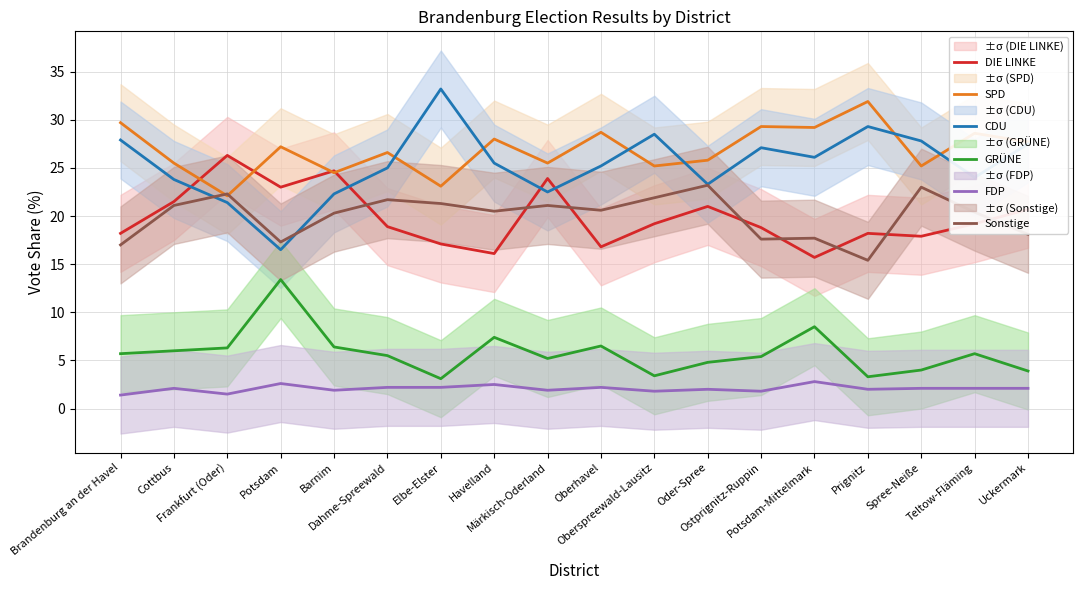

Reading right to left, list all the values displayed in this chart.

DIE LINKE: 20.7	19.2	17.9	18.2	15.7	18.8	21.0	19.2	16.8	23.9	16.1	17.1	18.9	24.7	23.0	26.3	21.5	18.2
SPD: 27.7	28.6	25.2	31.9	29.2	29.3	25.8	25.2	28.7	25.5	28.0	23.1	26.6	24.5	27.2	22.1	25.5	29.7
CDU: 27.5	24.0	27.8	29.3	26.1	27.1	23.3	28.5	25.2	22.5	25.5	33.2	25.0	22.3	16.5	21.4	23.8	27.9
GRÜNE: 3.9	5.7	4.0	3.3	8.5	5.4	4.8	3.4	6.5	5.2	7.4	3.1	5.5	6.4	13.4	6.3	6.0	5.7
FDP: 2.1	2.1	2.1	2.0	2.8	1.8	2.0	1.8	2.2	1.9	2.5	2.2	2.2	1.9	2.6	1.5	2.1	1.4
Sonstige: 18.1	20.4	23.0	15.4	17.7	17.6	23.2	21.9	20.6	21.1	20.5	21.3	21.7	20.3	17.3	22.3	21.1	17.0